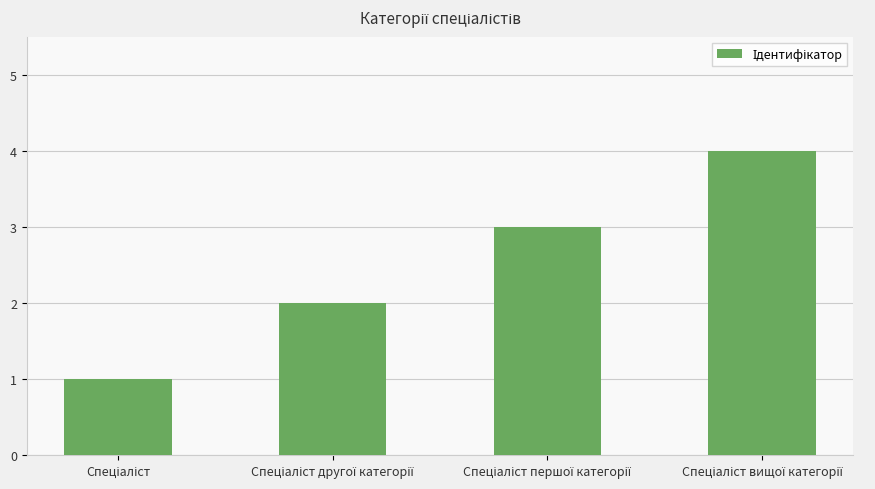

How many bars are there in total?

4